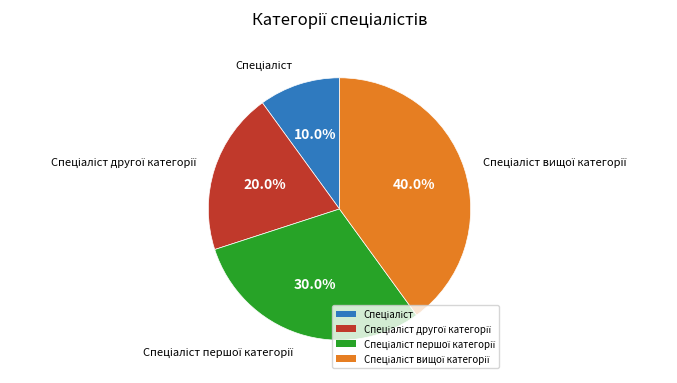

Is there any slice that represents more than half of the pie?

No